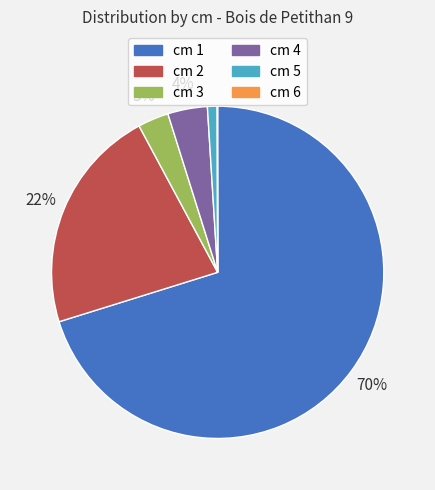

To the nearest percent, what is the average slice percentage?

17%